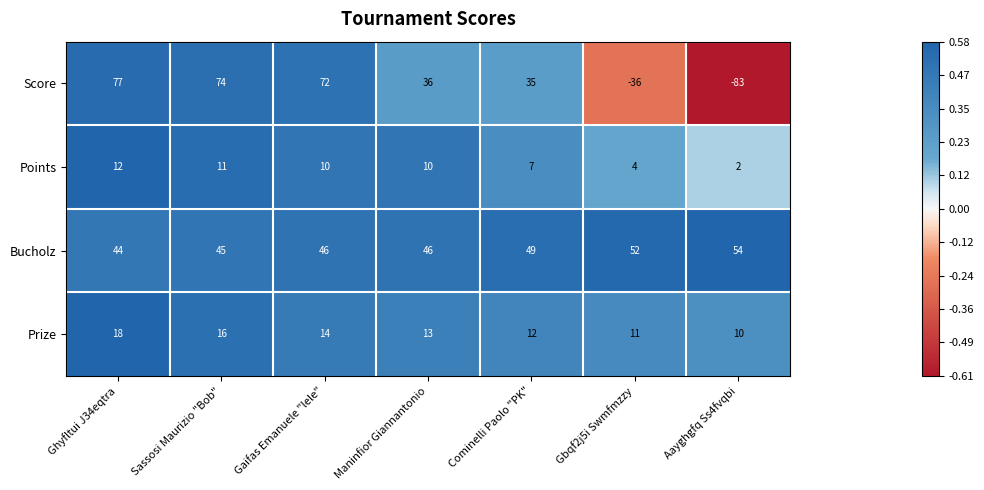

At how many categories does at least one series exceed 0?

7